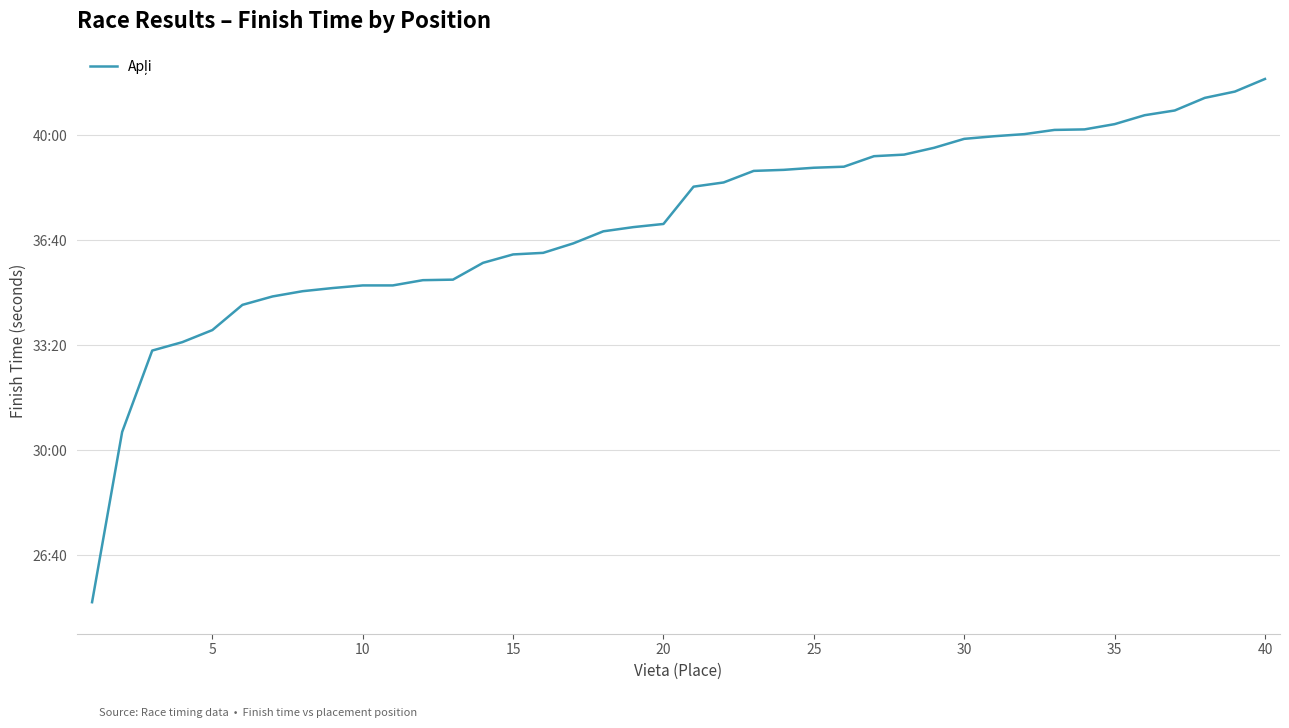

Does the chart display data point markers on the line(s)?

No